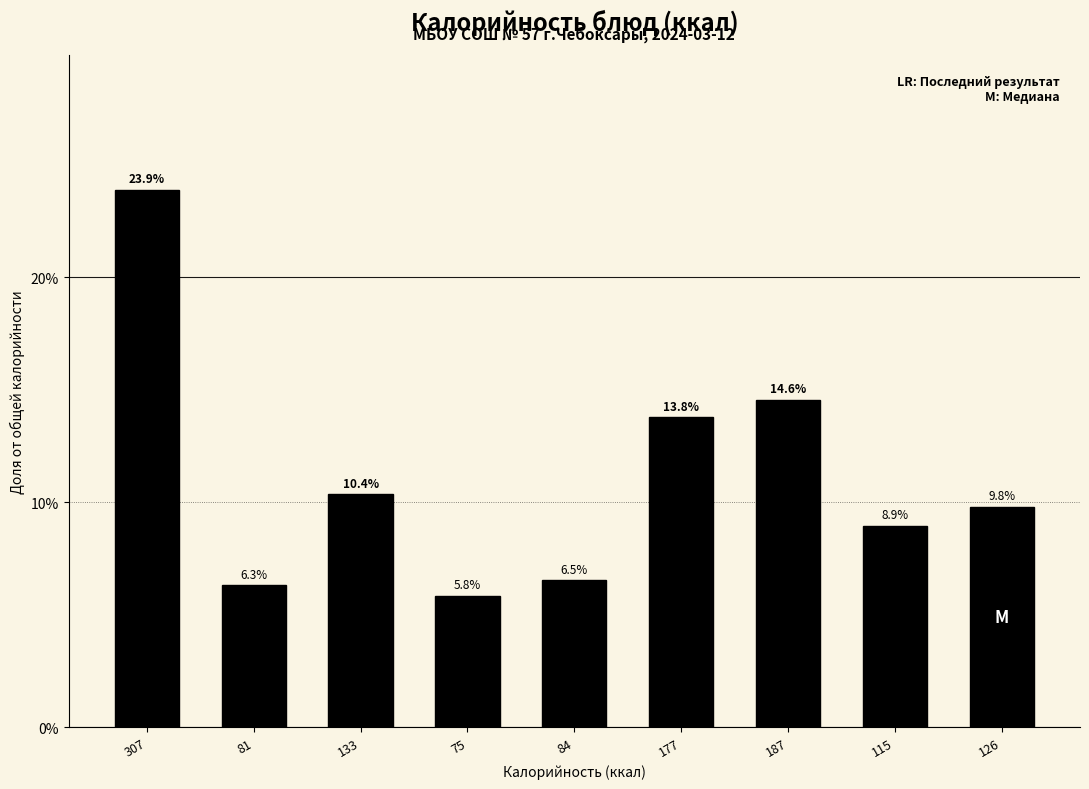

Are the bars horizontal?

No